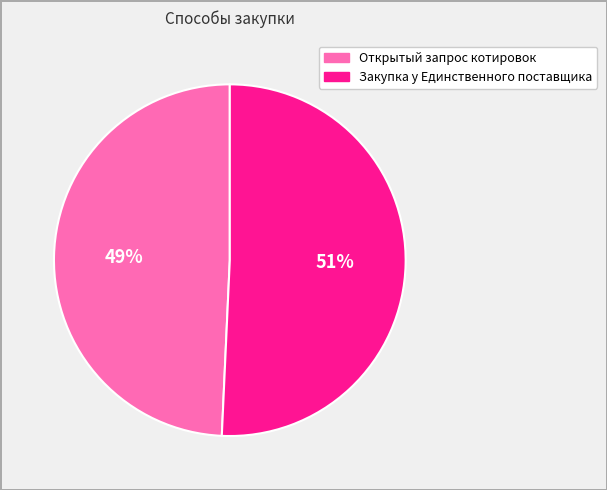

Which category has the biggest portion of the pie?

Закупка у Единственного поставщика